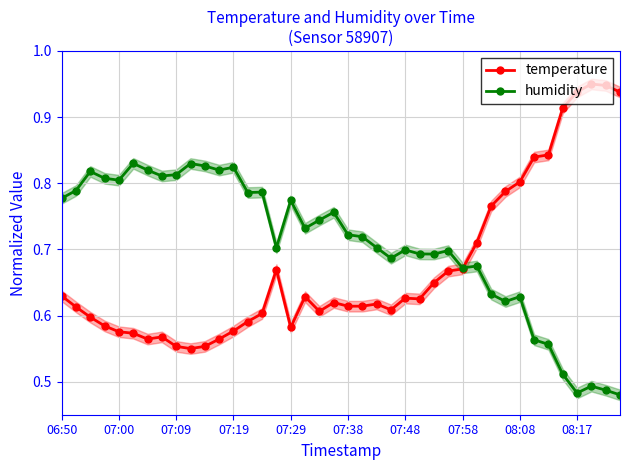

How many interior local valleys does the temperature series have?

6